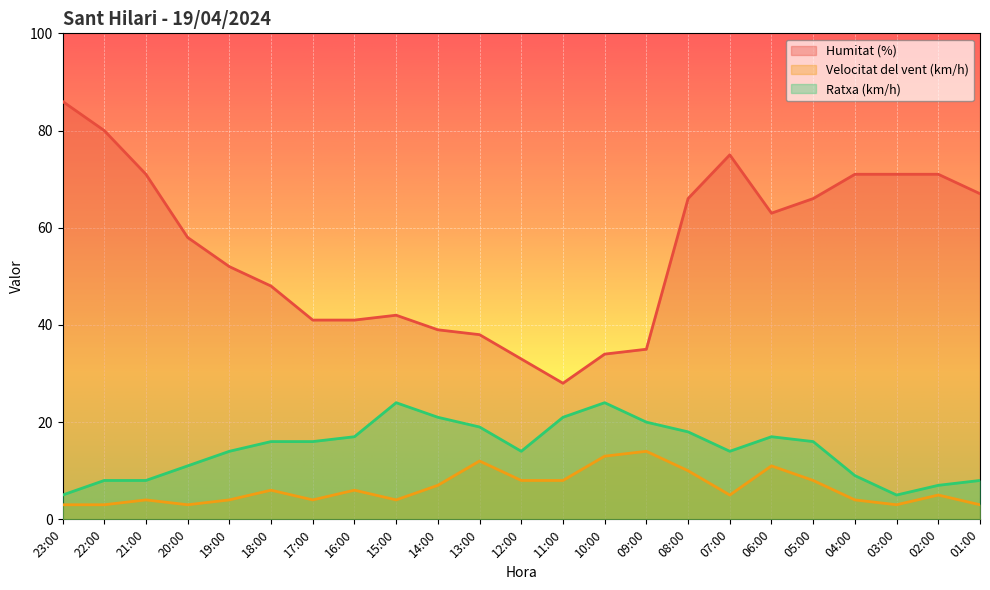

What is the label of the 8th point from the right?

08:00